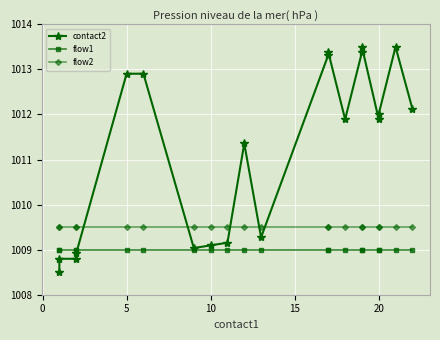

Rank the series by their maximum value, from lowest to highest.

flow1, flow2, contact2